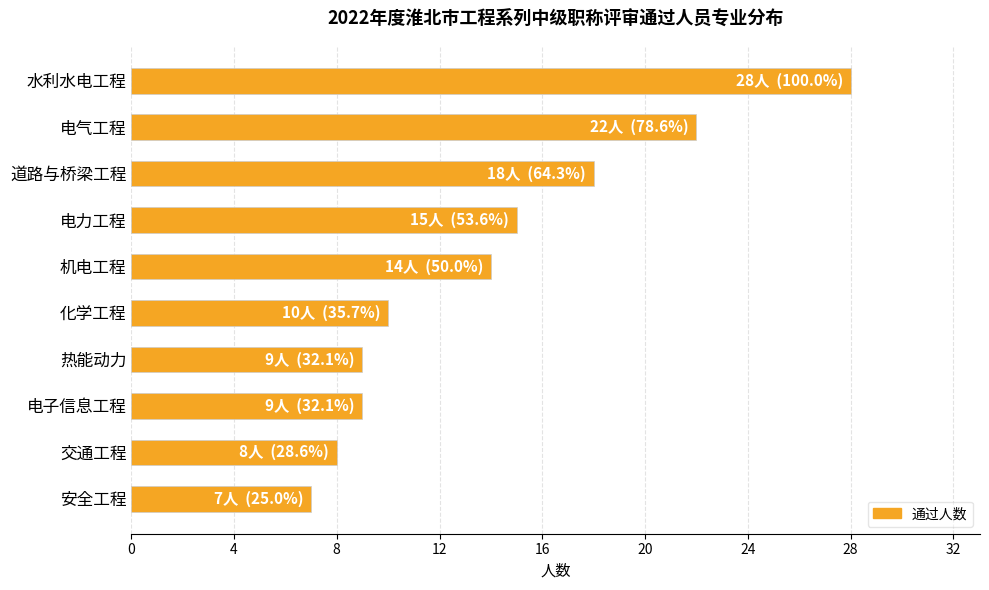

What is the smallest value displayed?

7